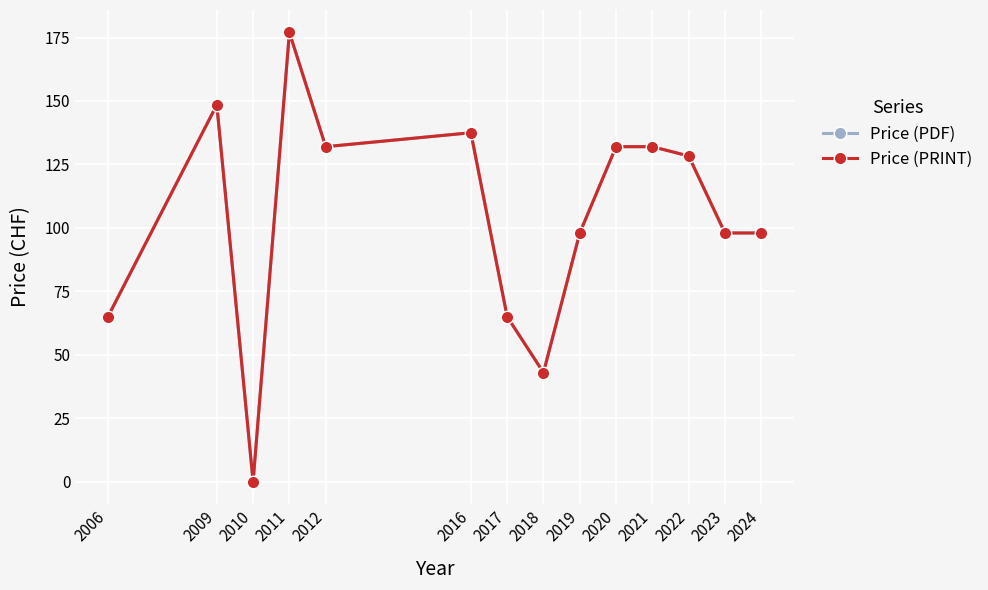

List the labels in order of Price (PRINT) value, largest first.

2011, 2009, 2016, 2012, 2020, 2021, 2022, 2019, 2023, 2024, 2006, 2017, 2018, 2010